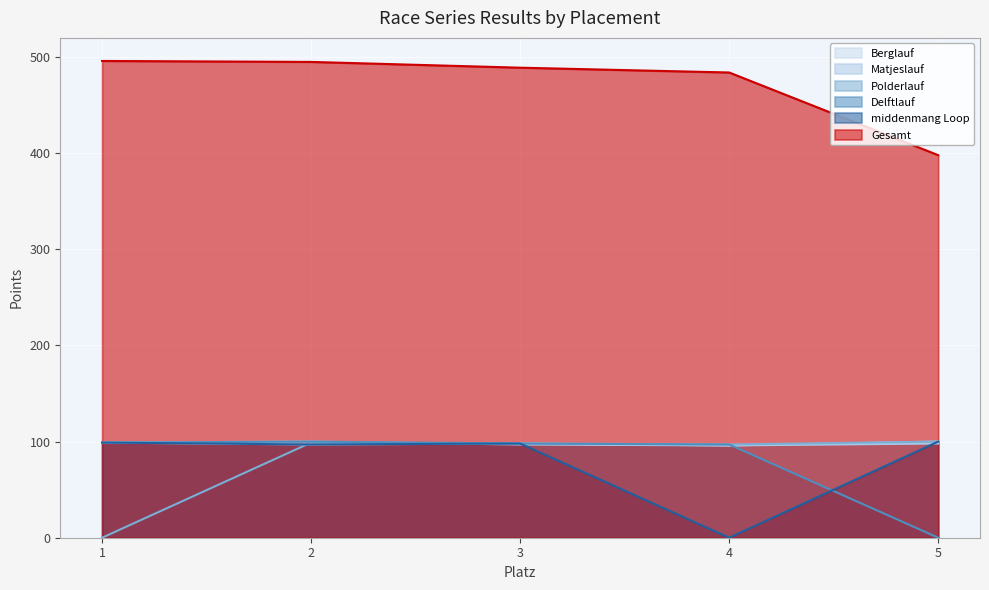

Reading left to right, extract all data points from this chart.

Berglauf: 1=99	2=97	3=98	4=96	5=100
Matjeslauf: 1=99	2=100	3=97	4=96	5=98
Polderlauf: 1=0	2=99	3=98	4=97	5=100
Delftlauf: 1=99	2=100	3=98	4=97	5=0
middenmang Loop: 1=99	2=97	3=98	4=0	5=100
Gesamt: 1=496	2=495	3=489	4=484	5=398